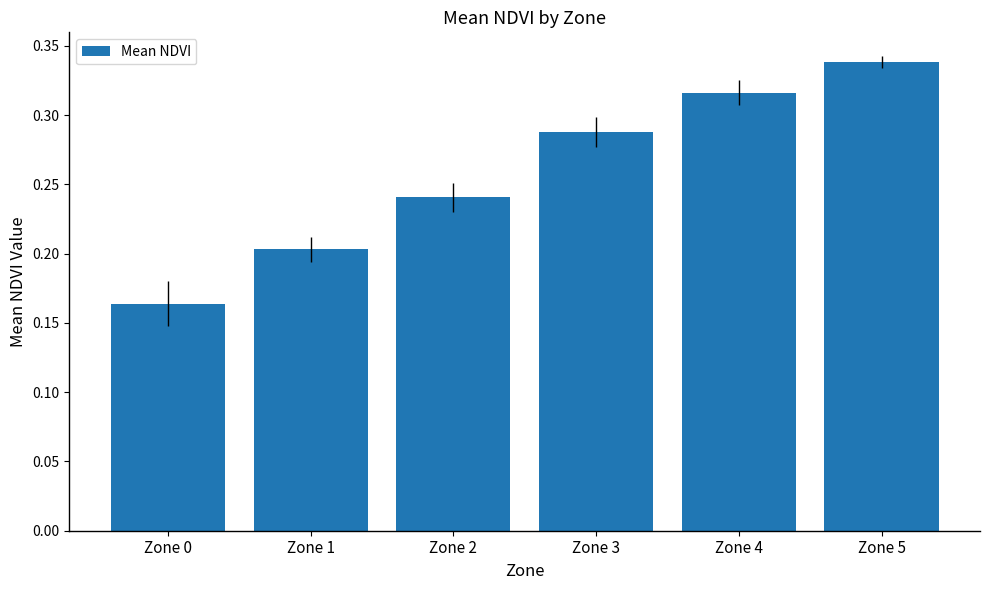

Are the bars grouped side by side (vs. stacked)?

No